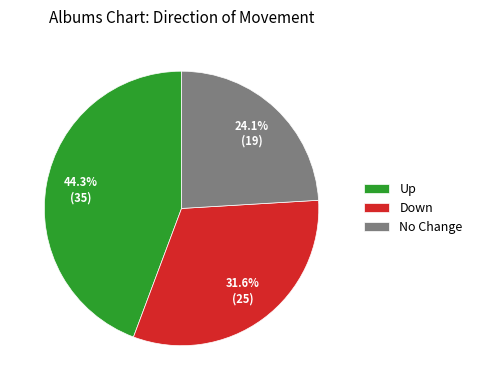

How much of the chart is everything except Up?

55.7%